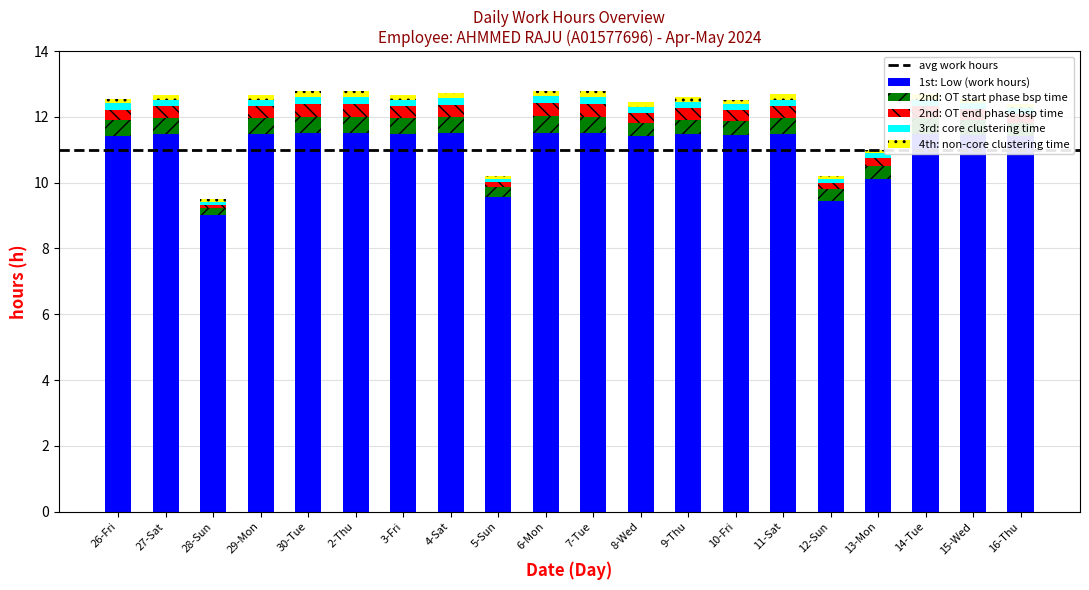

The 1st: Low (work hours) series shows 11.4 at 8-Wed. True or false?

True